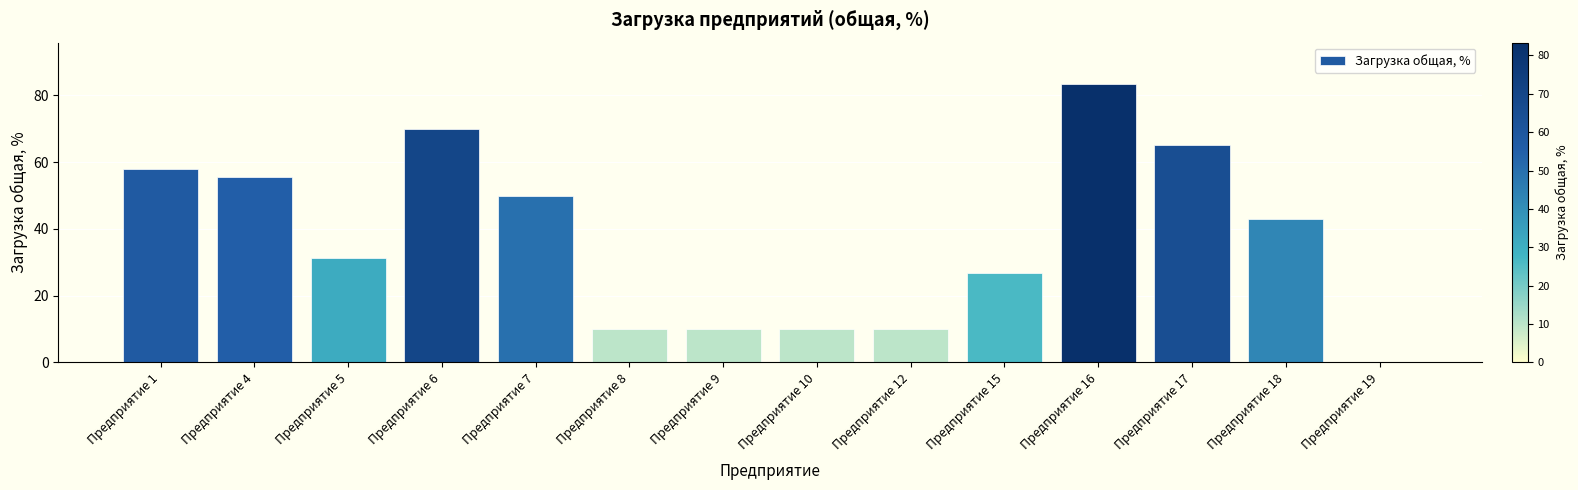

How many positive values are there?

13